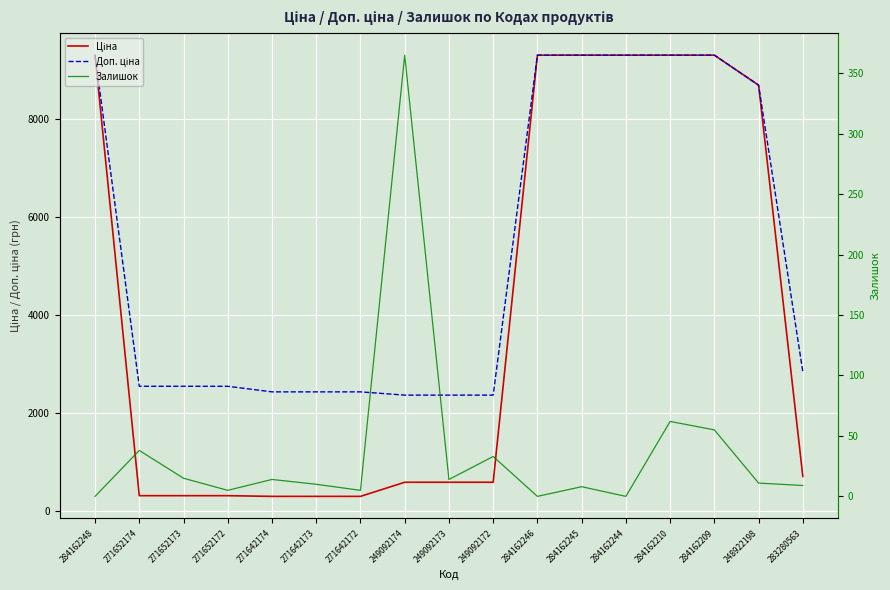

Does the chart display data point markers on the line(s)?

No